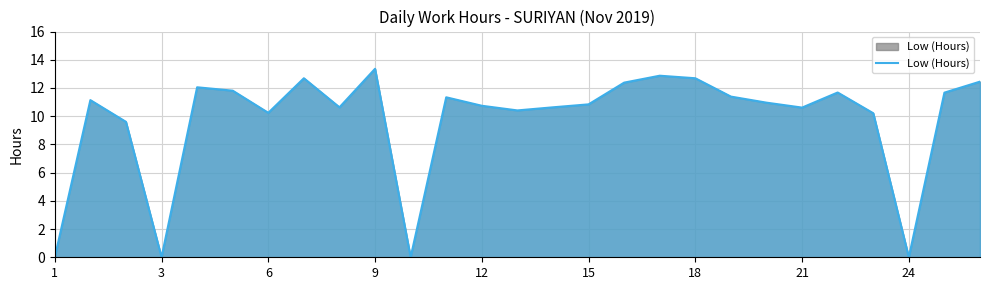

What is the difference between the maximum and minimum values?

13.4